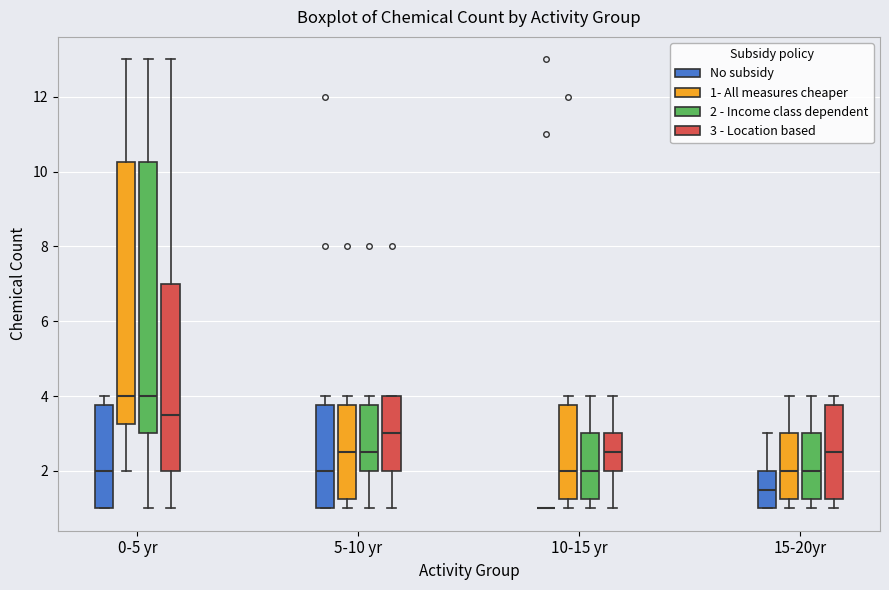

Reading left to right, transcribe this box plot: for each box, give where its median line is, the range the box spans, and where its two whiskers end, as read against the y-axis. The values are not printed on the chart, so give them approximately, as read against the axis.

0-5 yr (No subsidy): median 2.0, box 1.0 to 3.8, whiskers 1.0 to 4.0
0-5 yr (1- All measures cheaper): median 4.0, box 3.2 to 10.2, whiskers 2.0 to 13.0
0-5 yr (2 - Income class dependent): median 4.0, box 3.0 to 10.2, whiskers 1.0 to 13.0
0-5 yr (3 - Location based): median 3.6, box 2.0 to 7.0, whiskers 1.0 to 13.0
5-10 yr (No subsidy): median 2.0, box 1.0 to 3.8, whiskers 1.0 to 4.0
5-10 yr (1- All measures cheaper): median 2.6, box 1.2 to 3.8, whiskers 1.0 to 4.0
5-10 yr (2 - Income class dependent): median 2.6, box 2.0 to 3.8, whiskers 1.0 to 4.0
5-10 yr (3 - Location based): median 3.0, box 2.0 to 4.0, whiskers 1.0 to 4.0
10-15 yr (No subsidy): box collapsed to a line at 1.0, whiskers 1.0 to 1.0
10-15 yr (1- All measures cheaper): median 2.0, box 1.2 to 3.8, whiskers 1.0 to 4.0
10-15 yr (2 - Income class dependent): median 2.0, box 1.2 to 3.0, whiskers 1.0 to 4.0
10-15 yr (3 - Location based): median 2.6, box 2.0 to 3.0, whiskers 1.0 to 4.0
15-20yr (No subsidy): median 1.6, box 1.0 to 2.0, whiskers 1.0 to 3.0
15-20yr (1- All measures cheaper): median 2.0, box 1.2 to 3.0, whiskers 1.0 to 4.0
15-20yr (2 - Income class dependent): median 2.0, box 1.2 to 3.0, whiskers 1.0 to 4.0
15-20yr (3 - Location based): median 2.6, box 1.2 to 3.8, whiskers 1.0 to 4.0